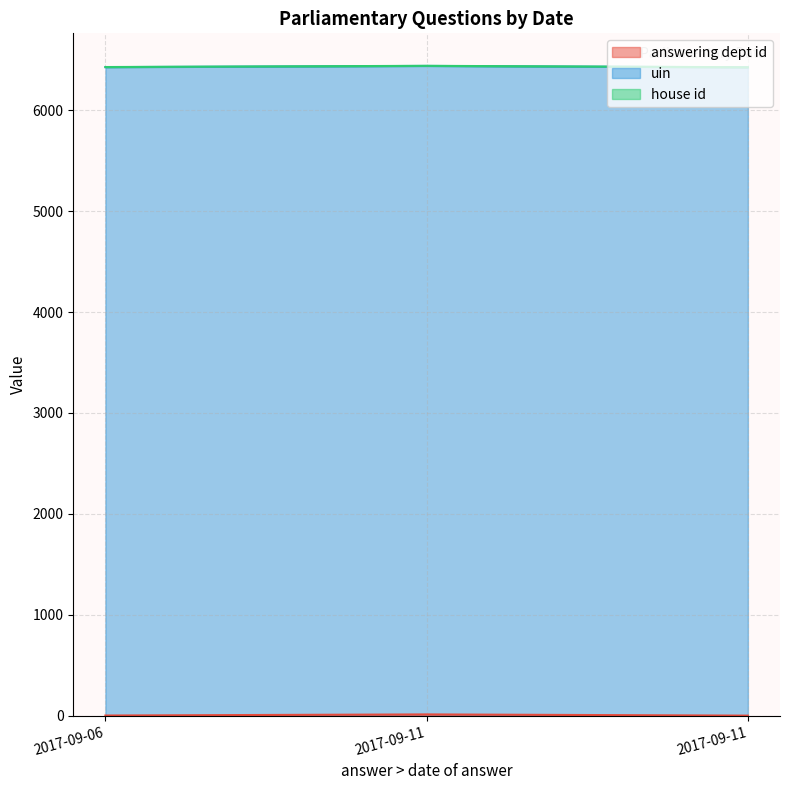

The value of answering dept id at 2017-09-11 is 18. True or false?

False